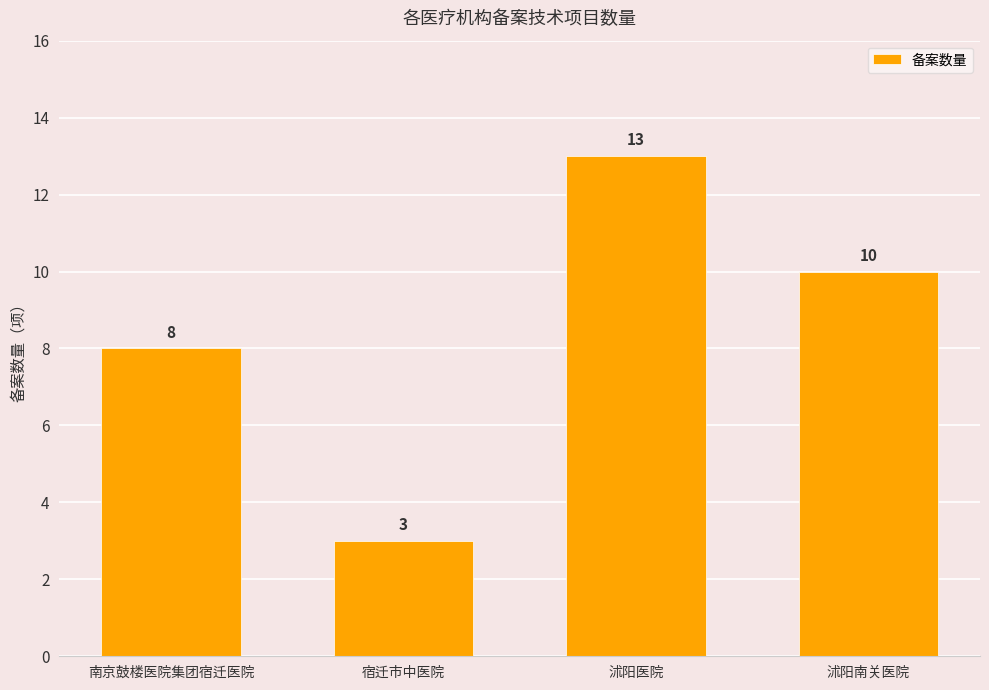

How many values are below 10?

2